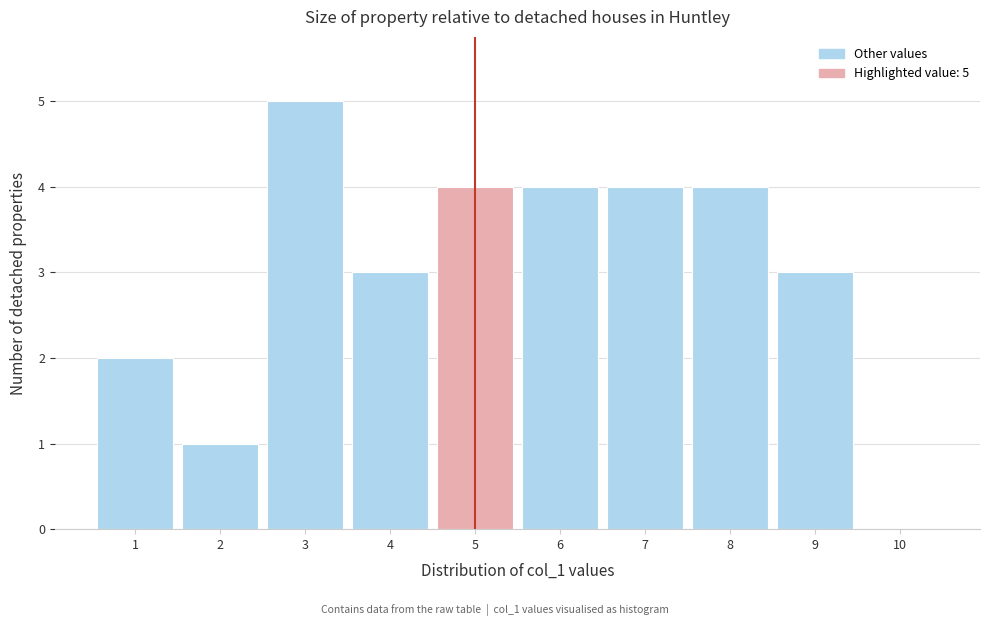

Which range on the x-axis has the tallest bar?

2.5 to 3.5